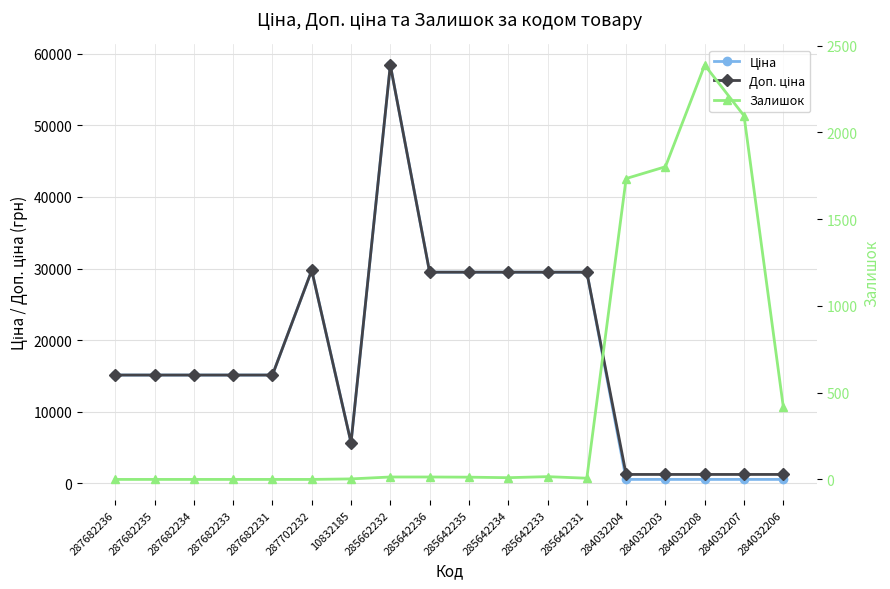

What are all the series names shown in the legend?

Ціна, Доп. ціна, Залишок